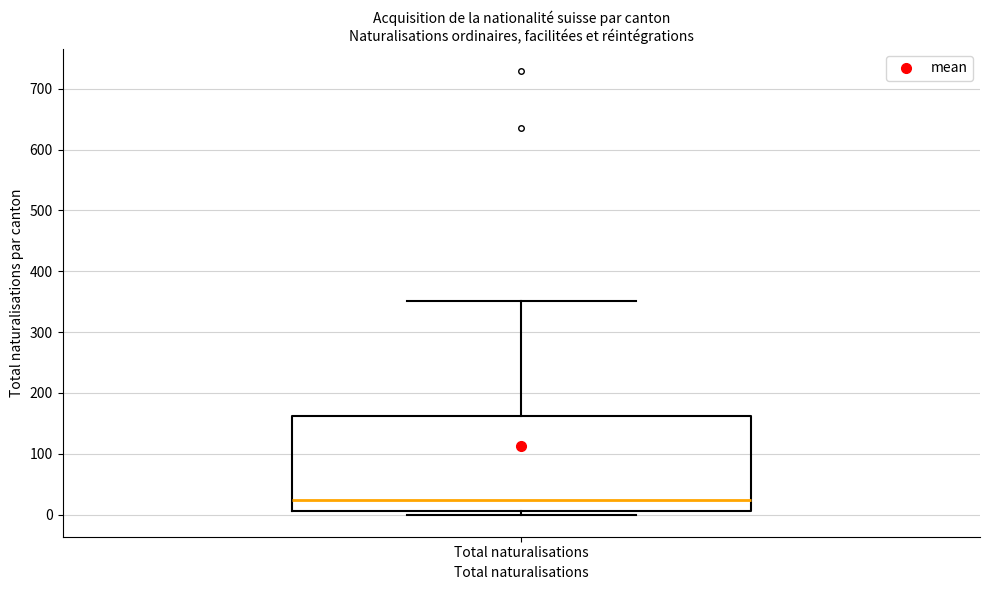

Where is the upper edge of the box for Total naturalisations on the y-axis? The values are not printed on the chart, so give them approximately, as read against the axis.

160